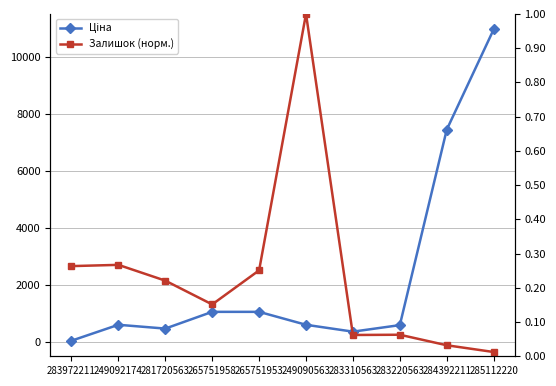

What is the sum of the Залишок (норм.) values at 265751958 and 265751953?

0.4